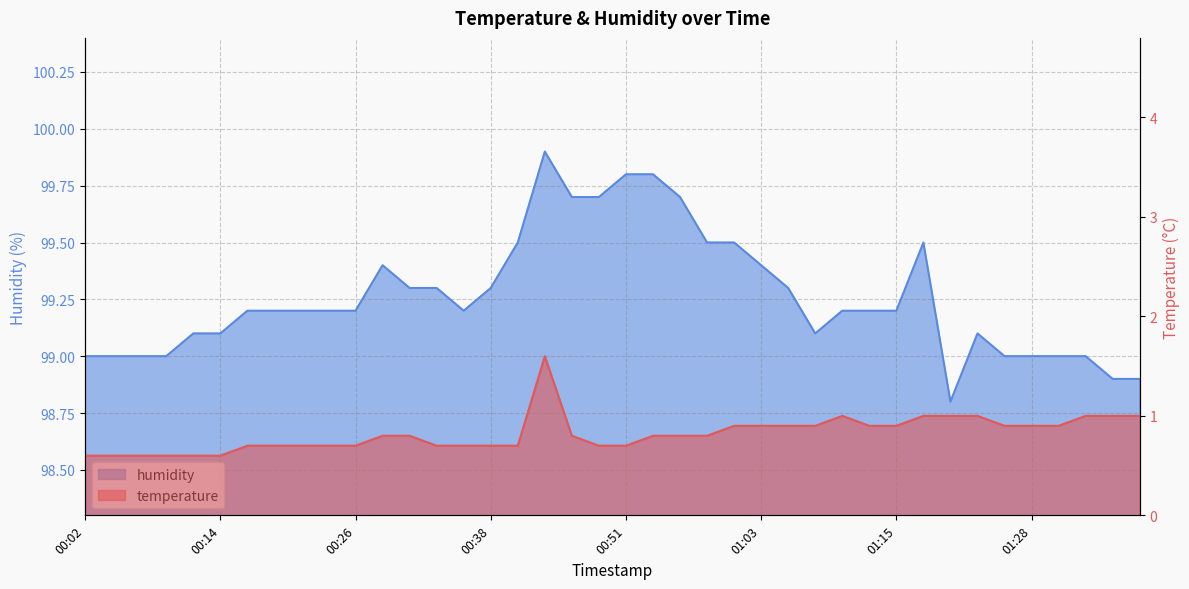

Which has a higher value, 00:56 or 01:25?

01:25